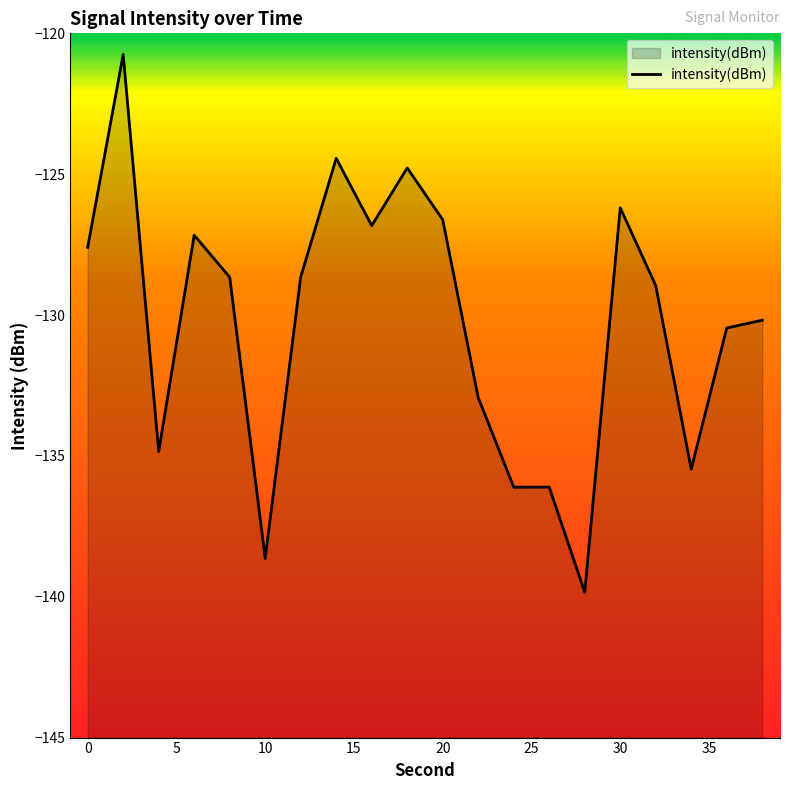

Does the chart have visible grid lines?

No